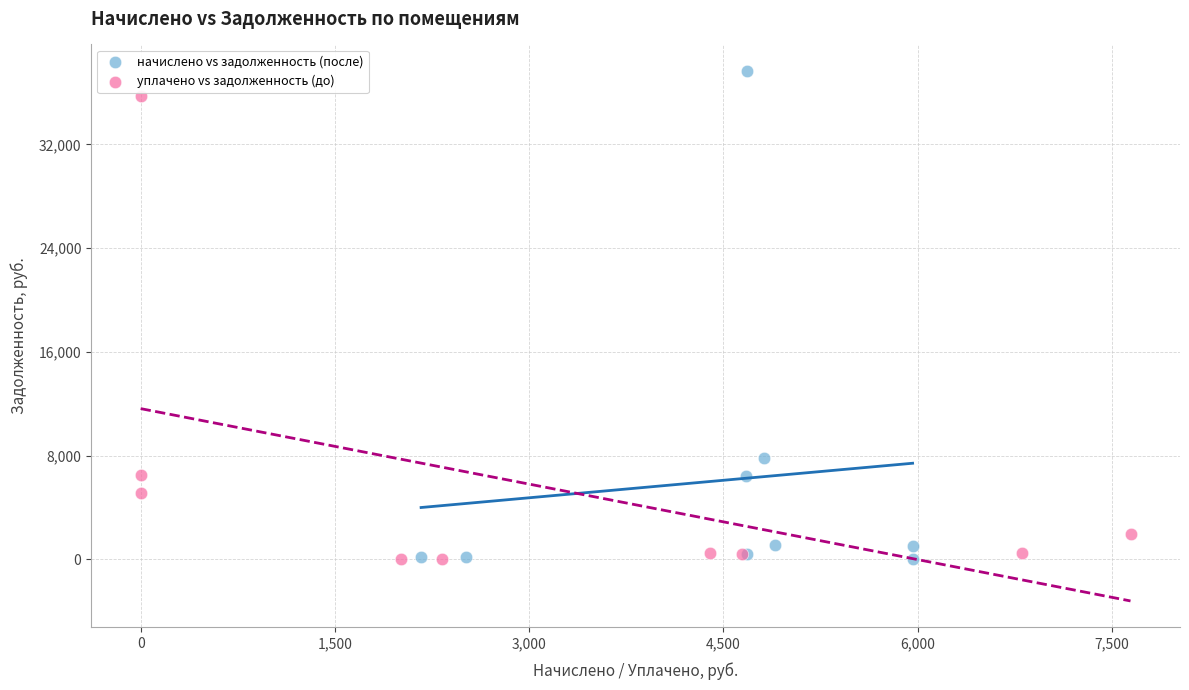

Which series contains the highest Y value?

начислено vs задолженность (после)